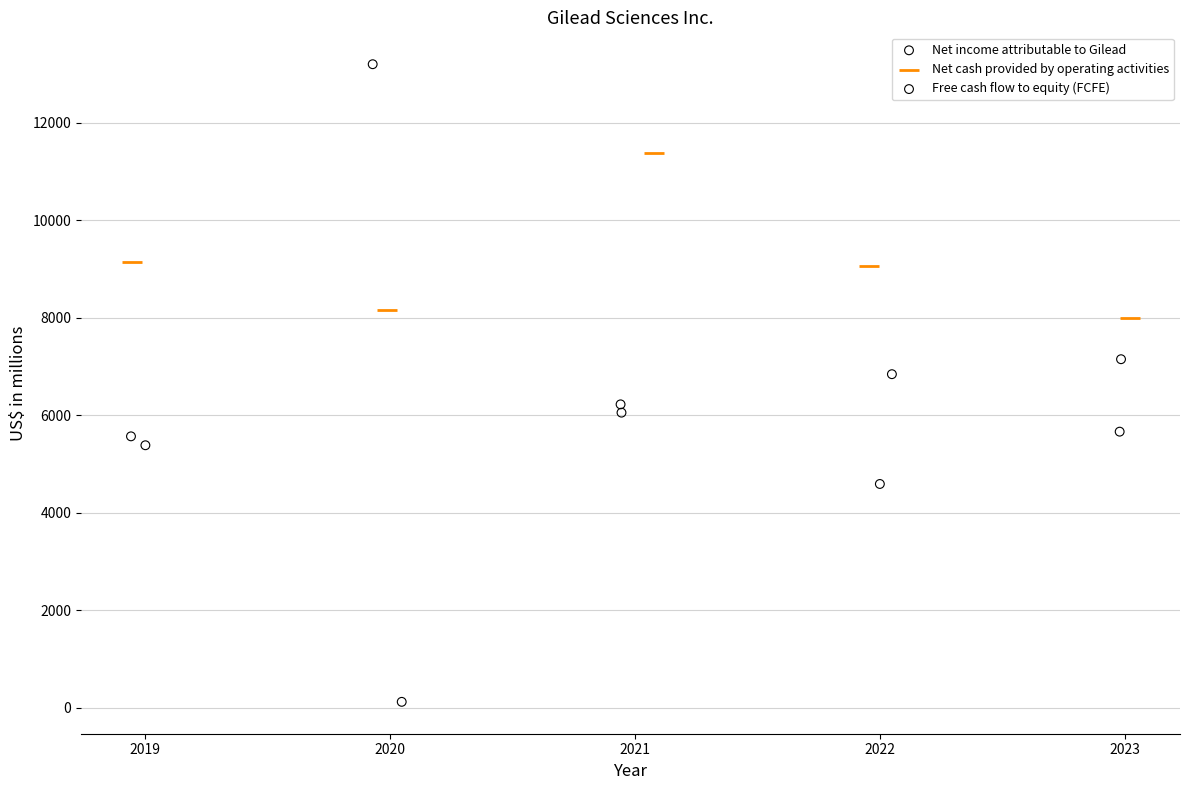

Which series reaches the maximum Y coordinate?

Free cash flow to equity (FCFE)